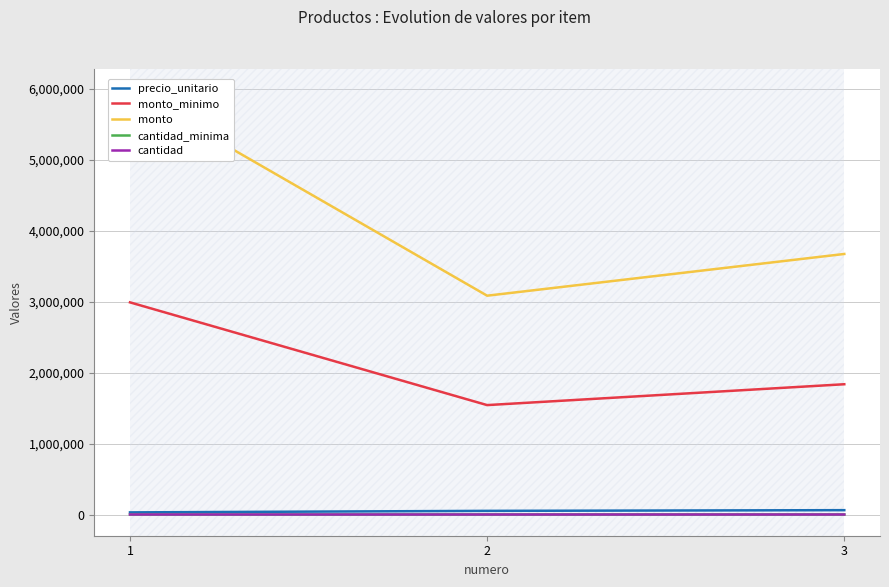

What is the greatest value displayed?

5980000